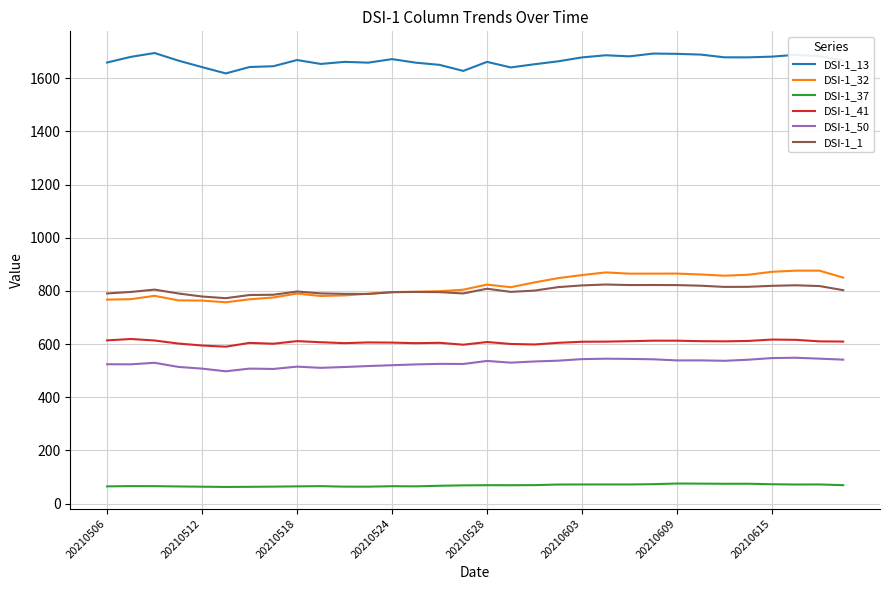

What is the difference between the second highest and second lowest values in the DSI-1_13 series?

65.2